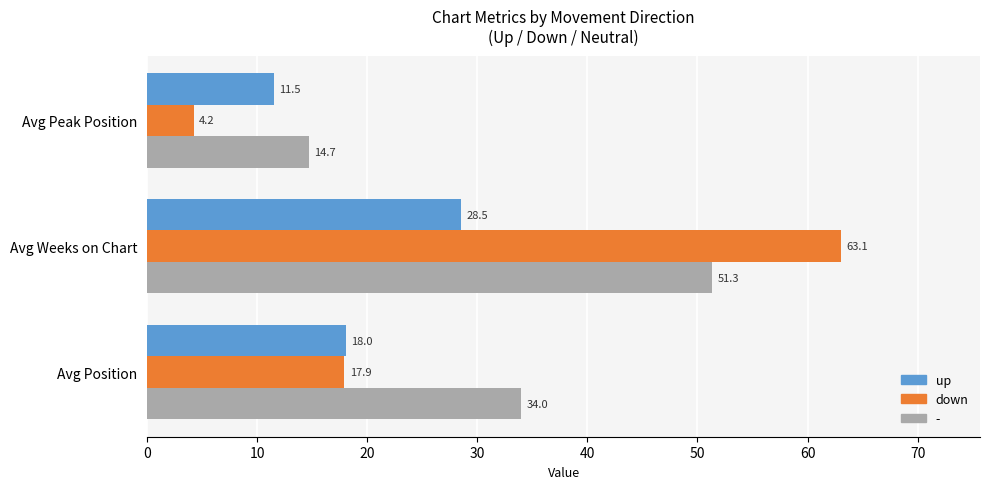

List the series in order of their peak value, lowest first.

up, -, down